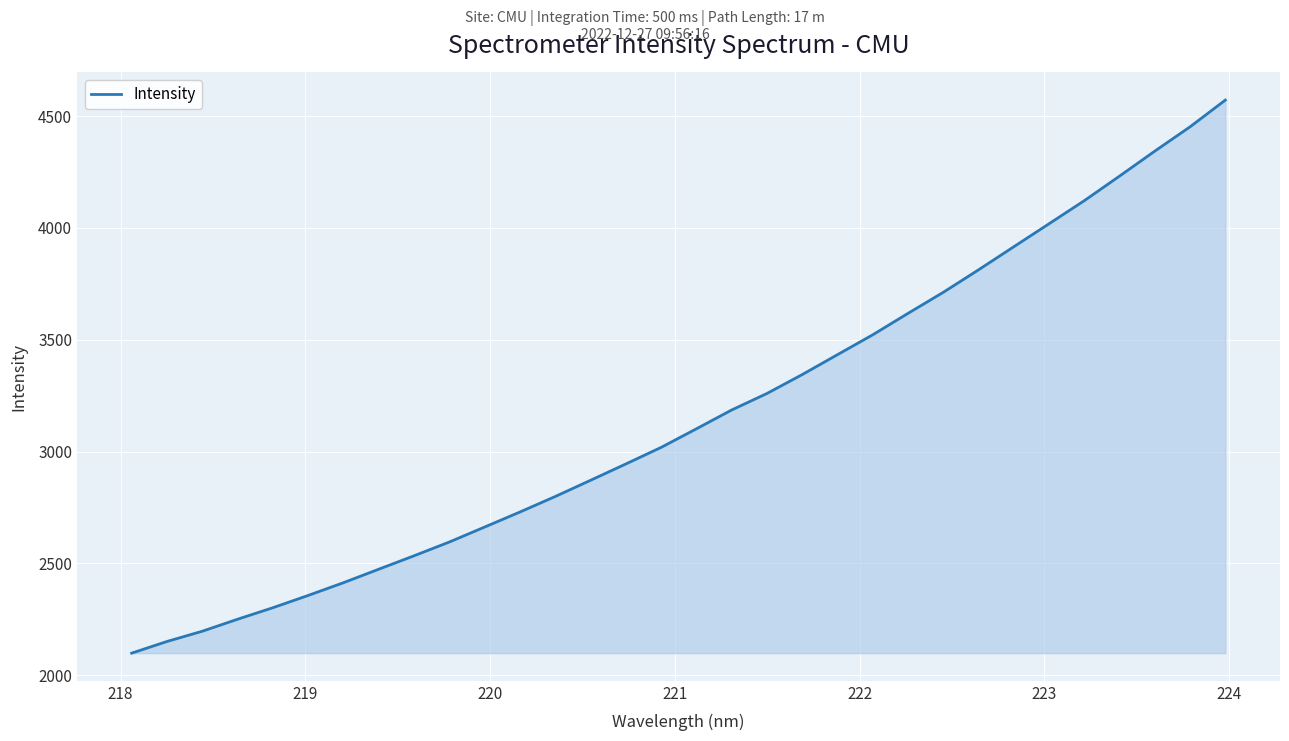

What is the greatest value displayed?

4571.5